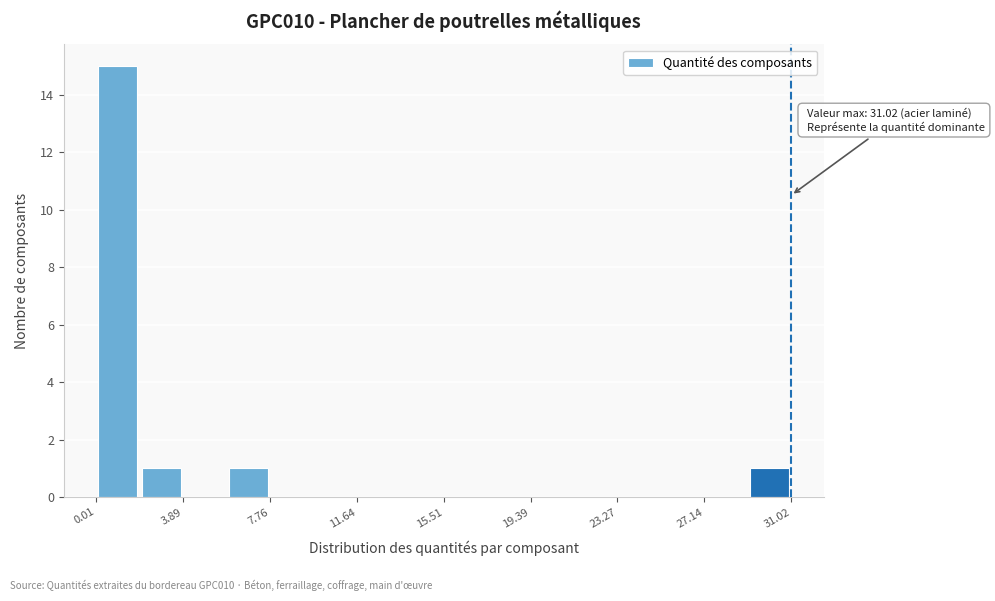

Around what value on the x-axis is the tallest bar? Give the approximate position of its centre, as read against the axis.

1.0